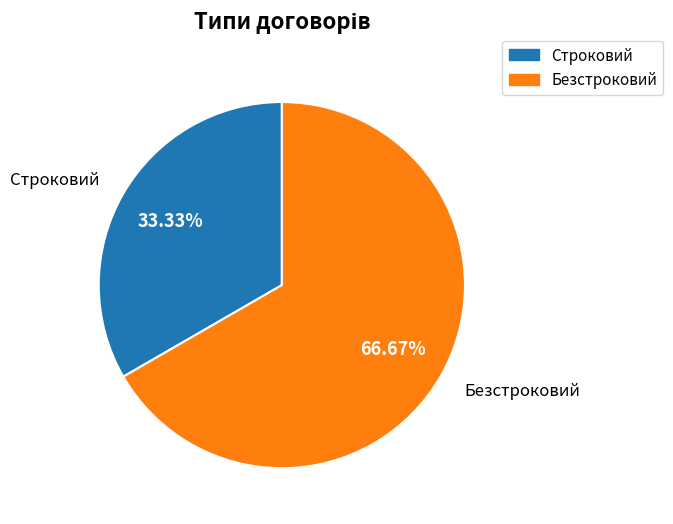

Combined, do Безстроковий and Строковий account for over 50%?

Yes